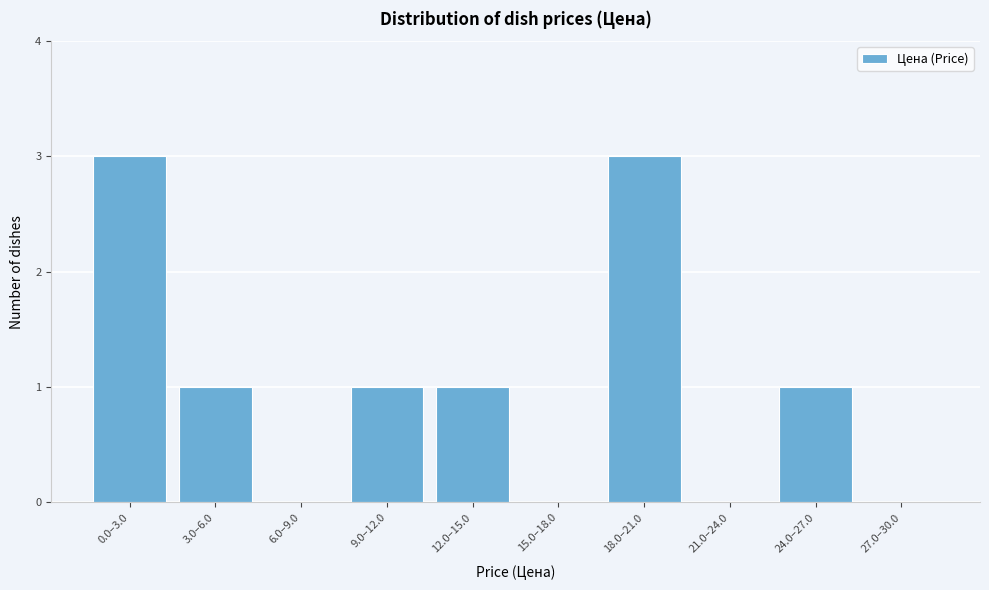

Reading right to left, what are all the values shown in this chart?

27.0–30.0=0	24.0–27.0=1	21.0–24.0=0	18.0–21.0=3	15.0–18.0=0	12.0–15.0=1	9.0–12.0=1	6.0–9.0=0	3.0–6.0=1	0.0–3.0=3